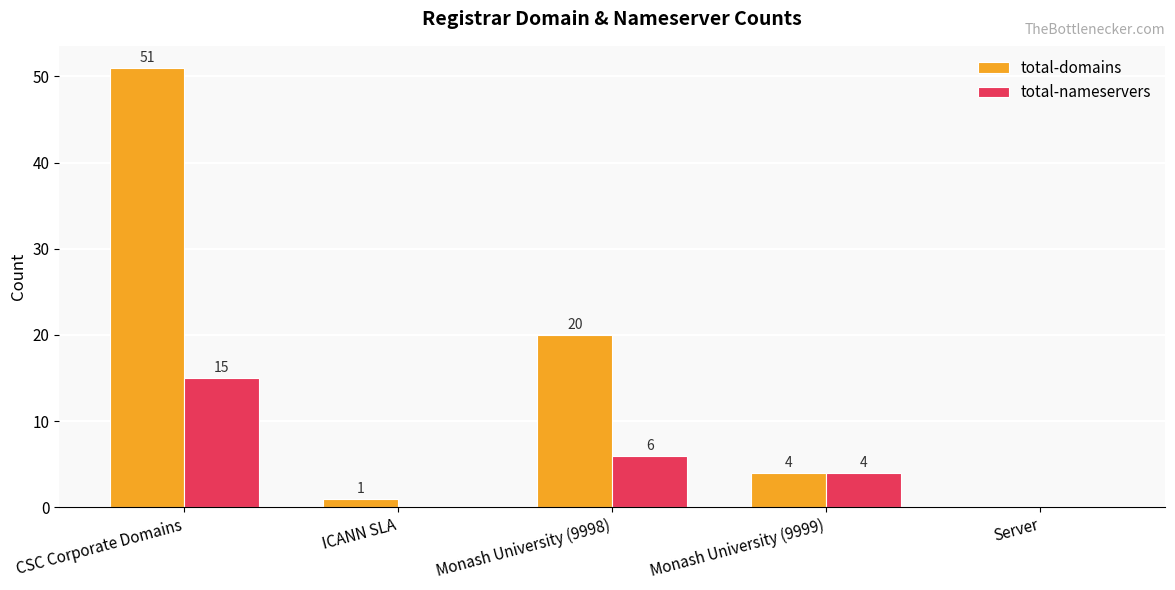

What is the maximum value shown in the chart?

51